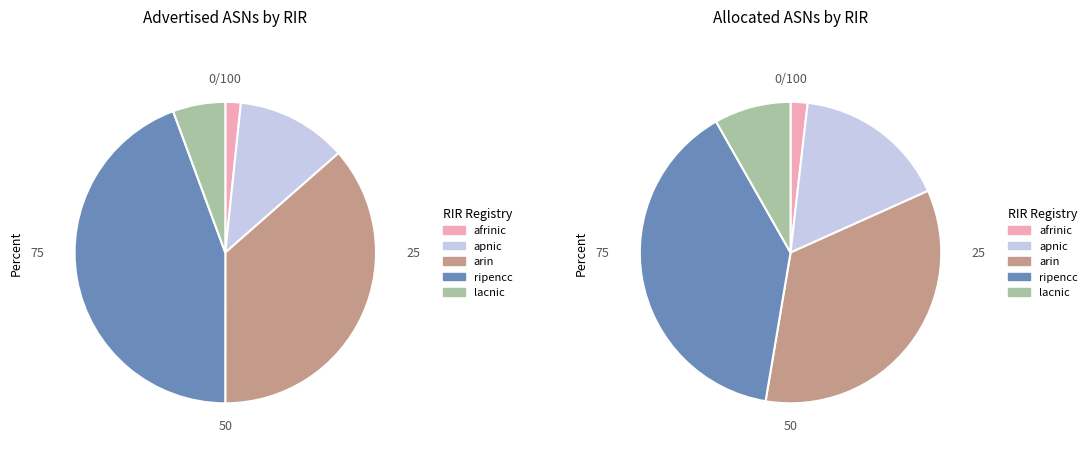

What percentage is the lacnic slice, to the nearest percent?

8%